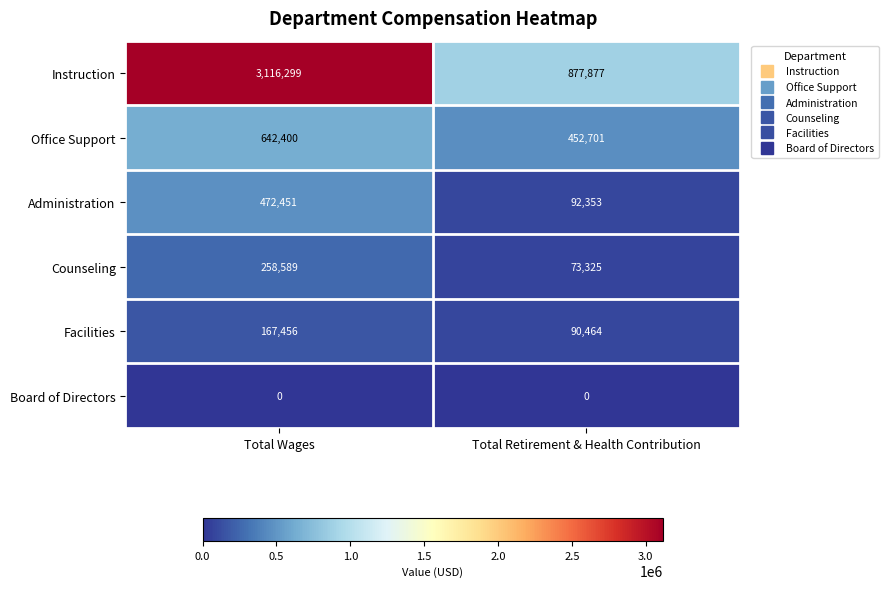

The Board of Directors series shows 0 at Total Wages. True or false?

True